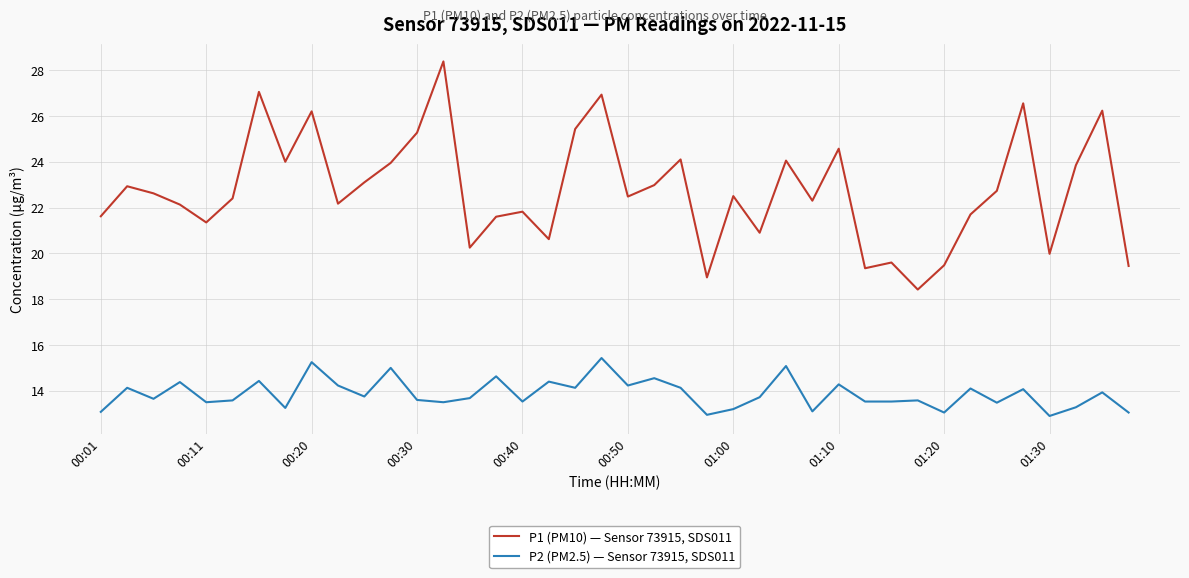

What is the difference between the maximum and minimum values in the P2 (PM2.5) — Sensor 73915, SDS011 series?

2.5